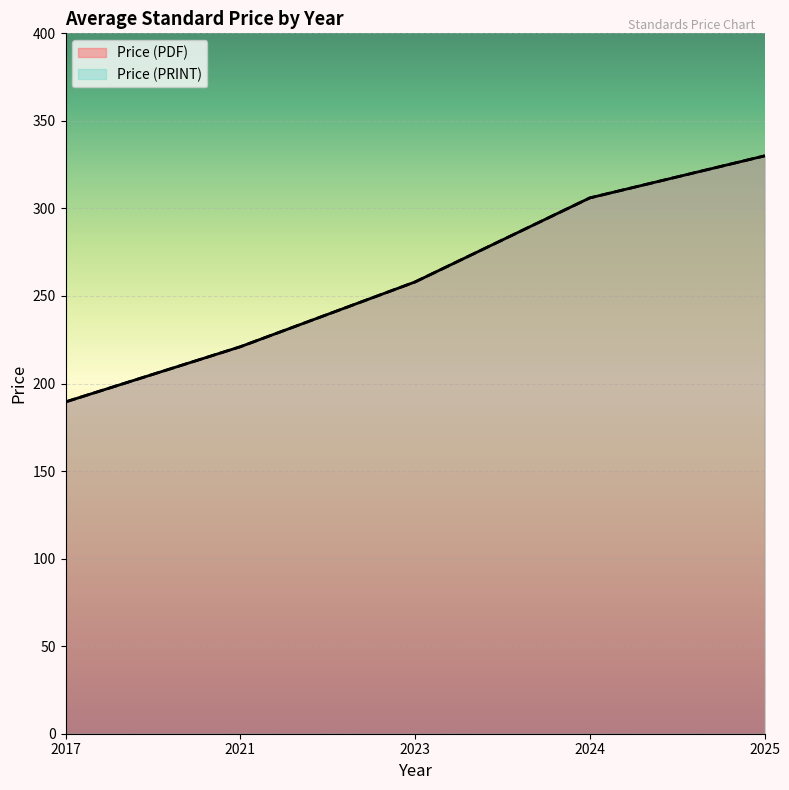

What is the value of the Price (PDF) point at the 3rd from the left?

258.0